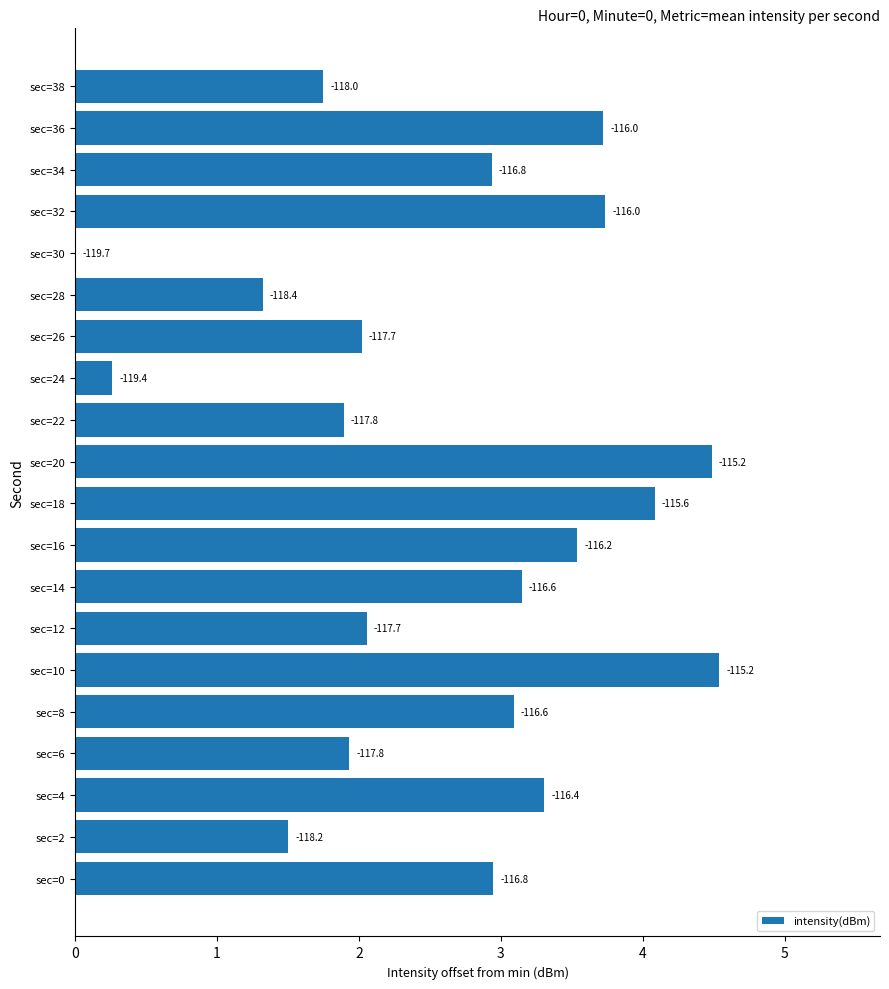

List the labels in order of value, smallest first.

sec=30, sec=24, sec=28, sec=2, sec=38, sec=22, sec=6, sec=26, sec=12, sec=34, sec=0, sec=8, sec=14, sec=4, sec=16, sec=36, sec=32, sec=18, sec=20, sec=10